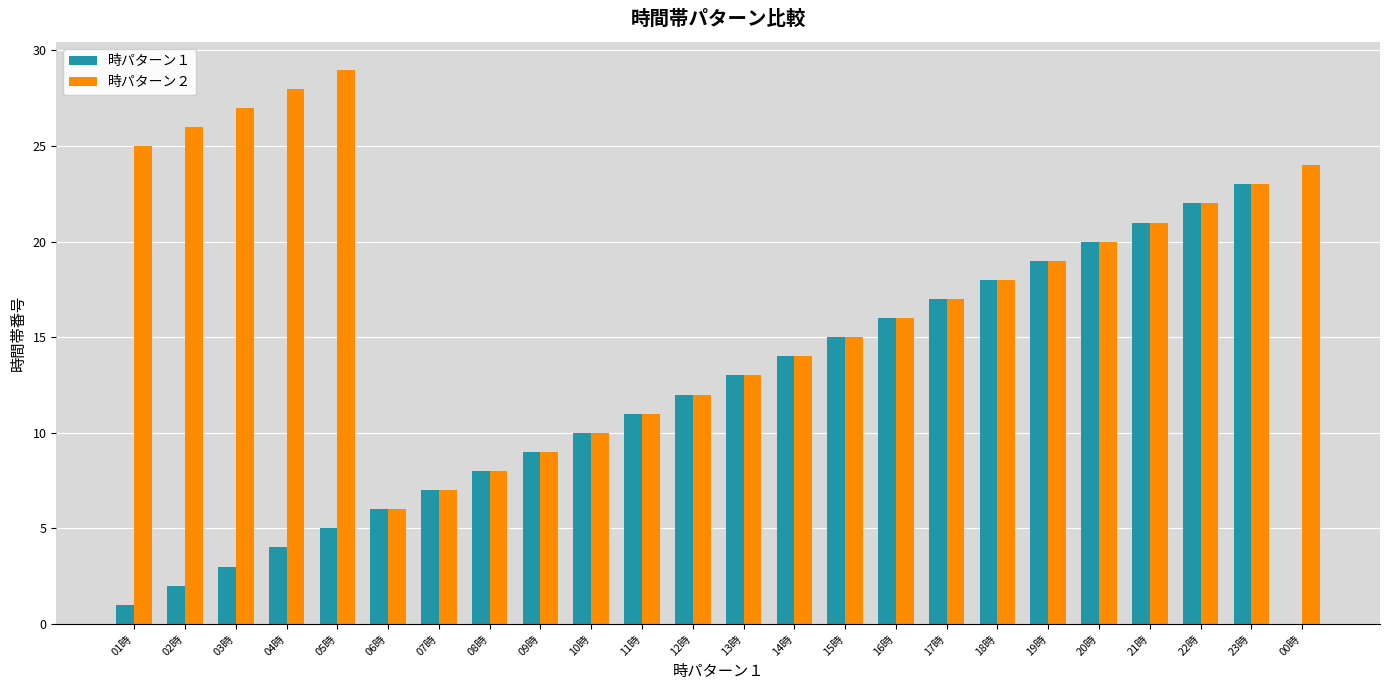

True or false: 時パターン１ has a value of -7 at 00時.

False